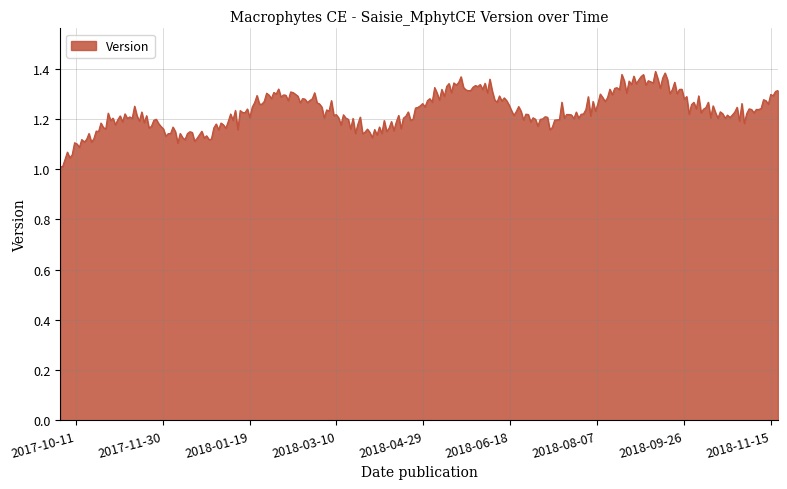

Which label corresponds to the smallest value in the chart?

2017-10-02